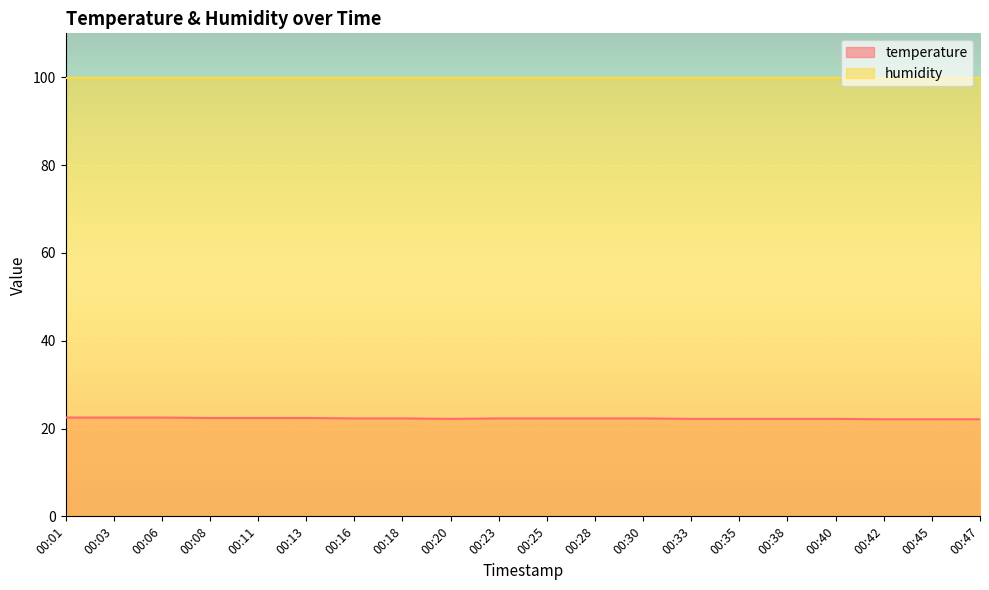

Is it true that the value at 00:40 is 22.2?

True